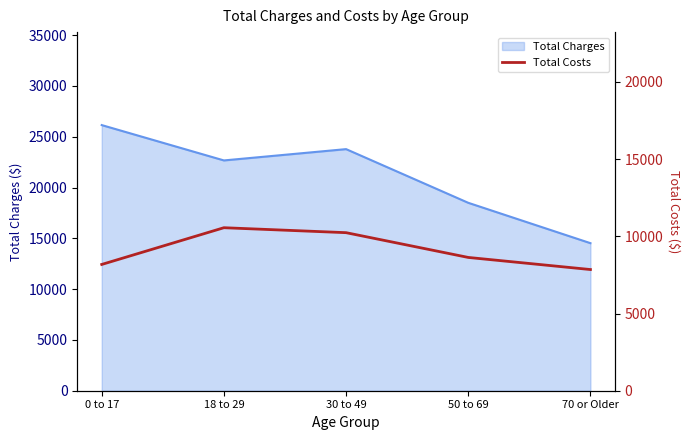

The value of Total Charges at 18 to 29 is 22671.7. True or false?

True